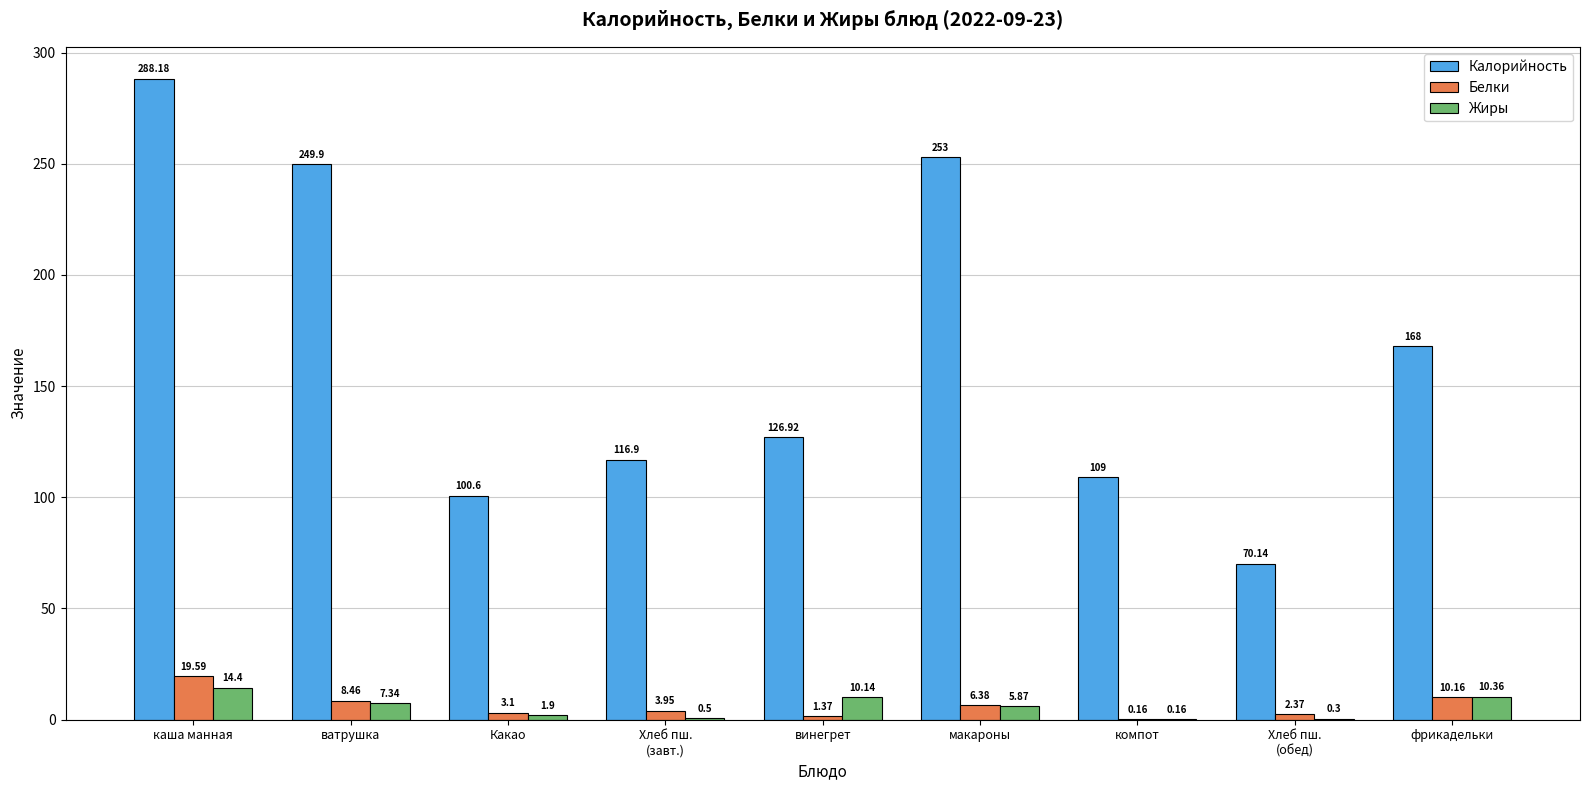

What are all the series names shown in the legend?

Калорийность, Белки, Жиры